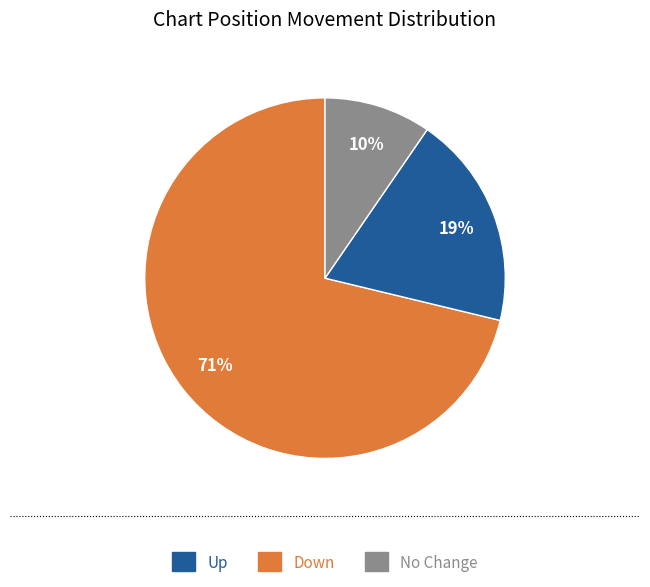

Does any single category account for the majority?

Yes